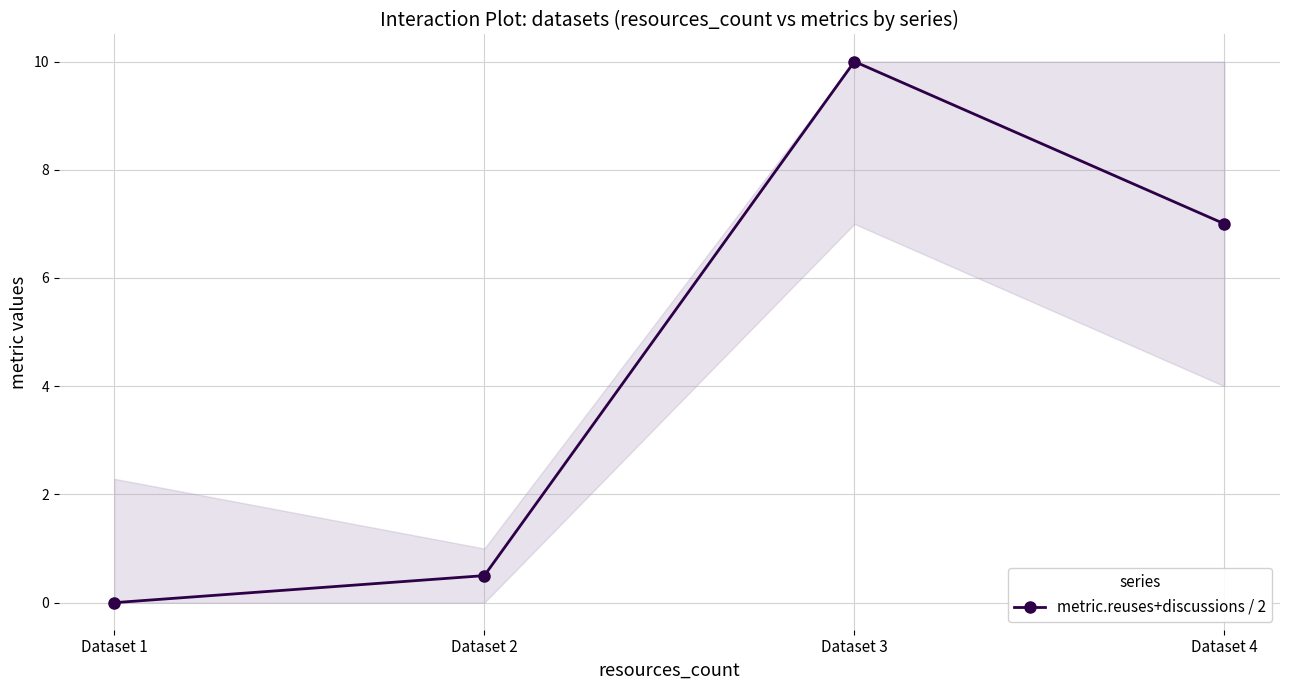

What is the greatest value displayed?

10.0